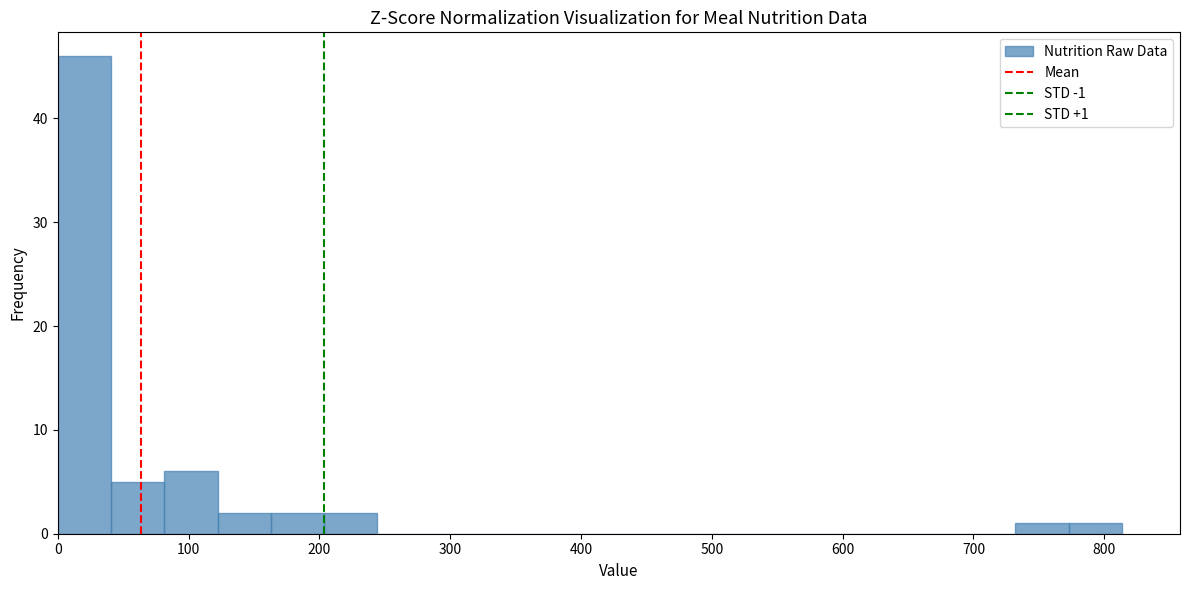

Over which range of the x-axis is the bar tallest?

0 to 40